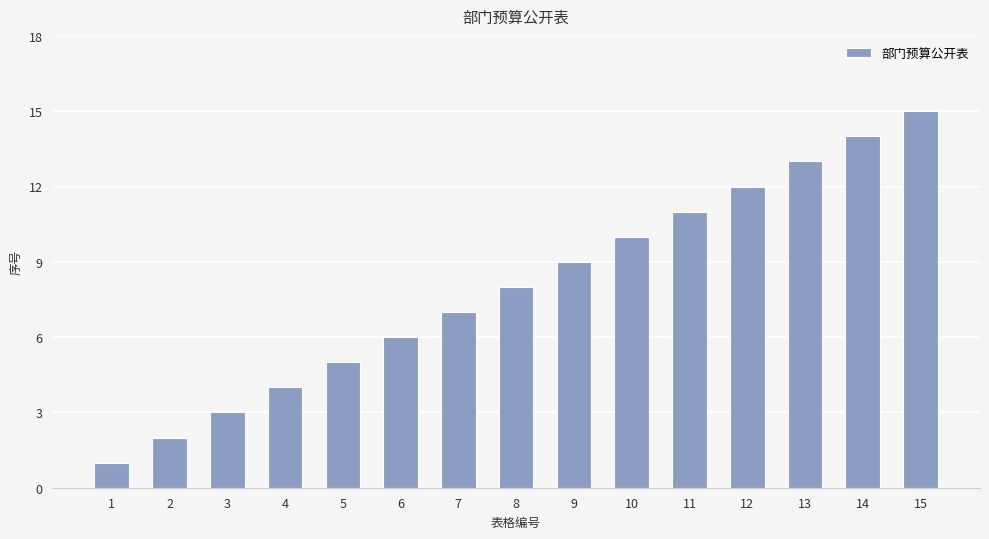

What is the sum of the values at 4 and 12?

16